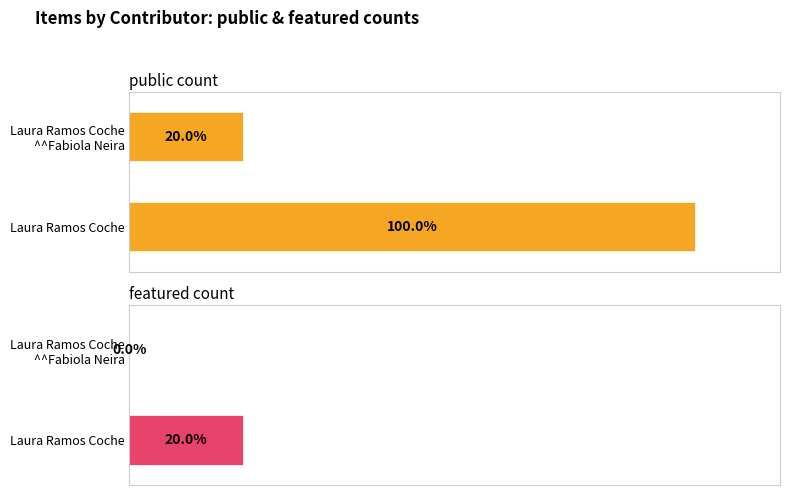

True or false: public has a value of 1 at Laura Ramos Coche.

True